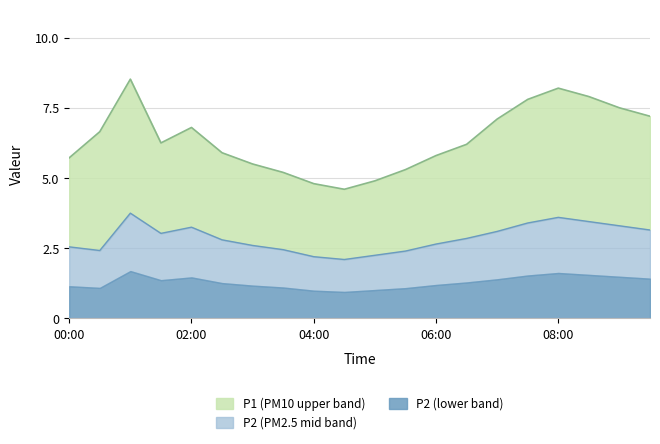

The P1 series shows 13.3 at 09:00. True or false?

False